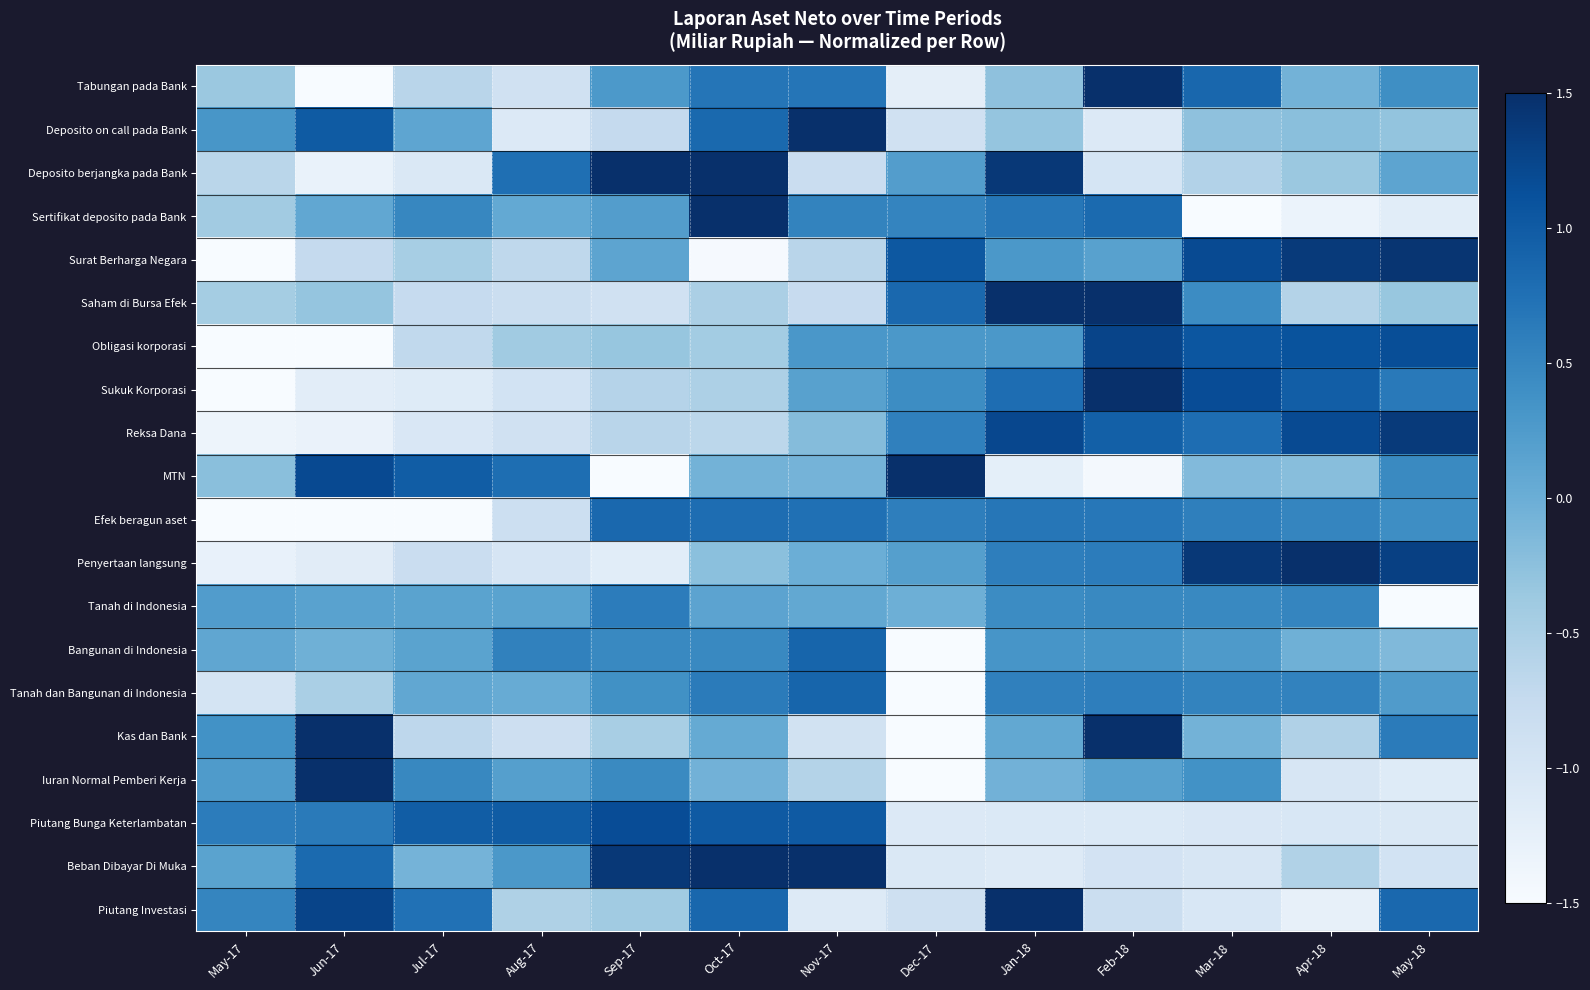

At which category does the chart reach its minimum across all series?

May-18